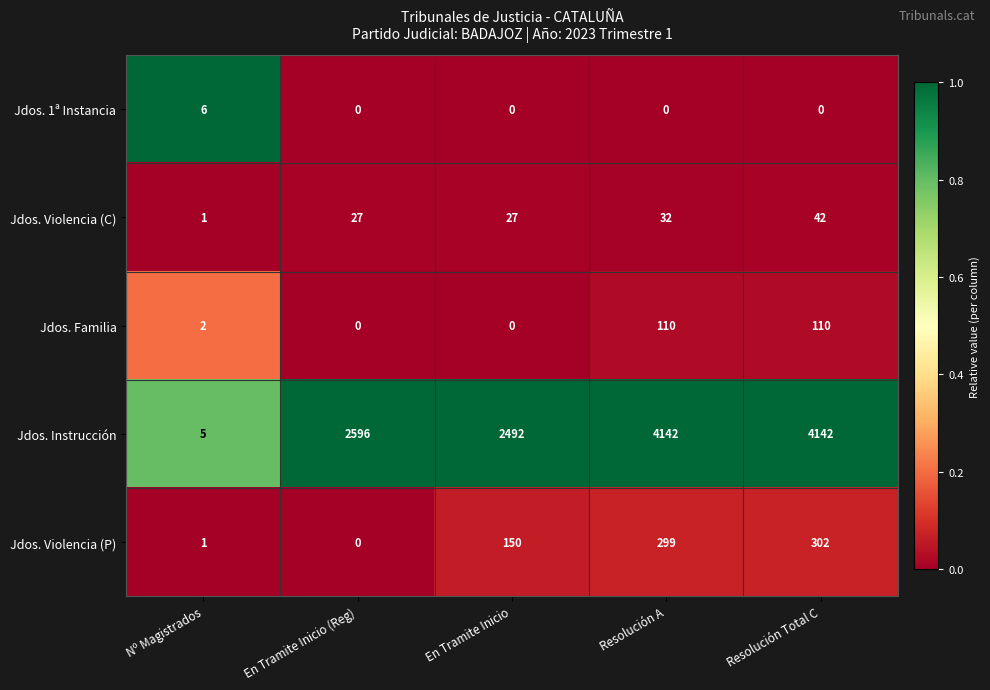

Which series has the largest total across all categories?

Jdos. Instrucción